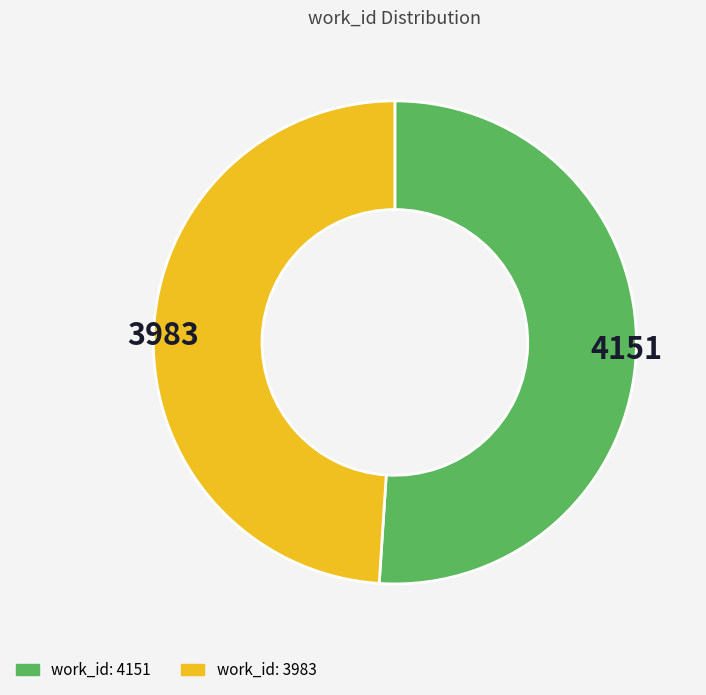

Is the sum of work_id: 3983 and work_id: 4151 greater than half?

Yes